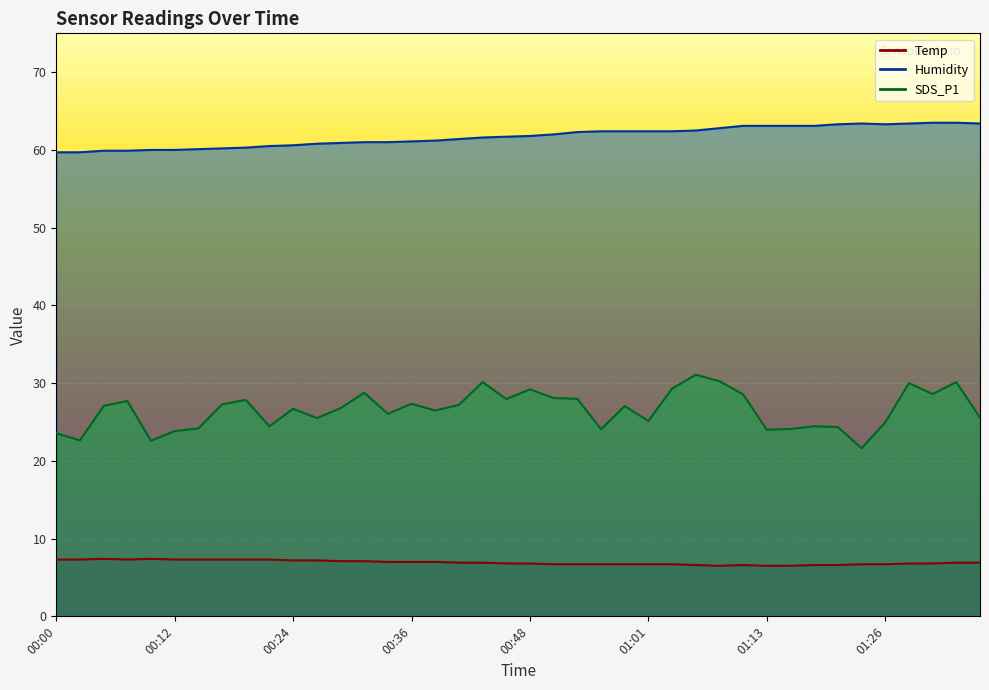

Which category has the highest value across all series?

01:31